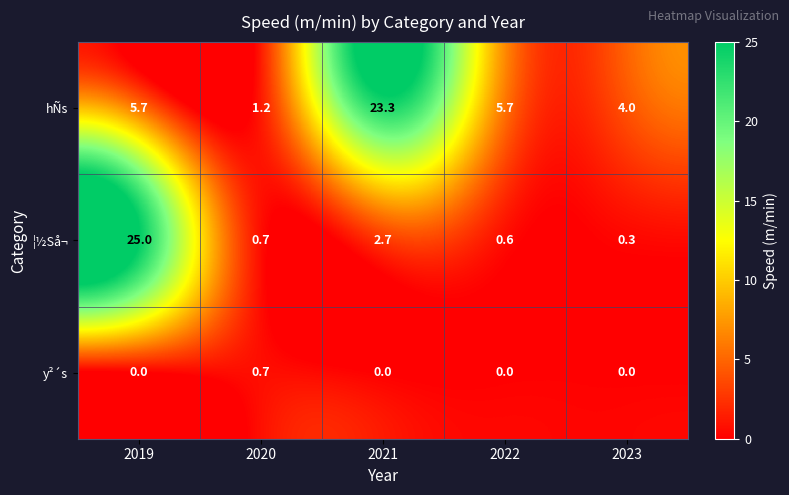

Reading left to right, what are all the values shown in this chart?

hÑs: 5.7	1.2	23.3	5.7	4.0
¦½Så¬: 25.0	0.7	2.7	0.6	0.3
y²´s: 0.0	0.7	0.0	0.0	0.0